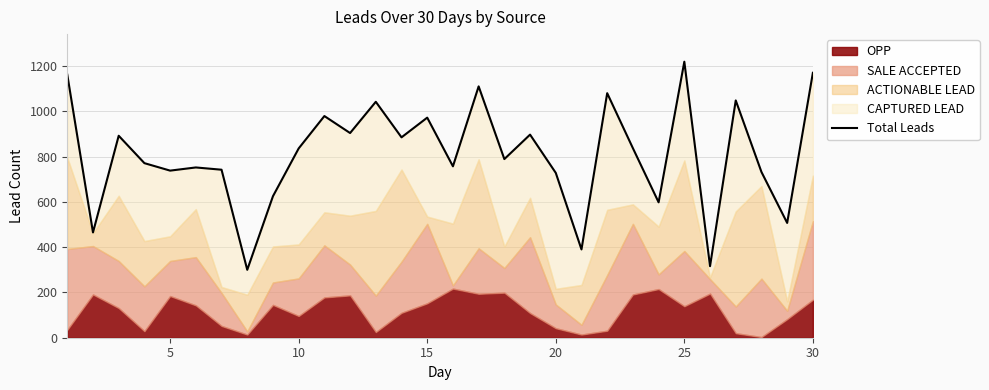

How many values are below 836?

15